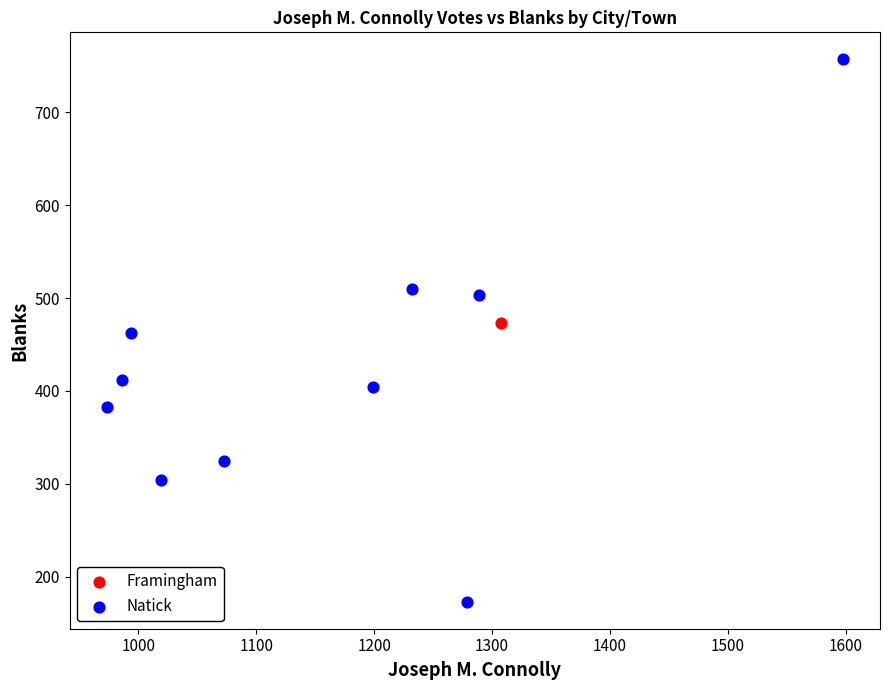

What are all the series names shown in the legend?

Framingham, Natick